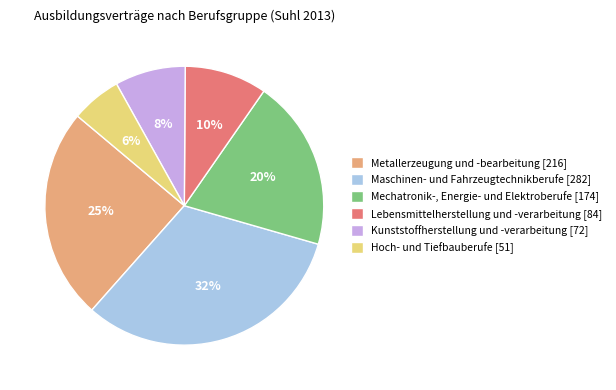

Which slice is the largest?

Maschinen- und Fahrzeugtechnikberufe